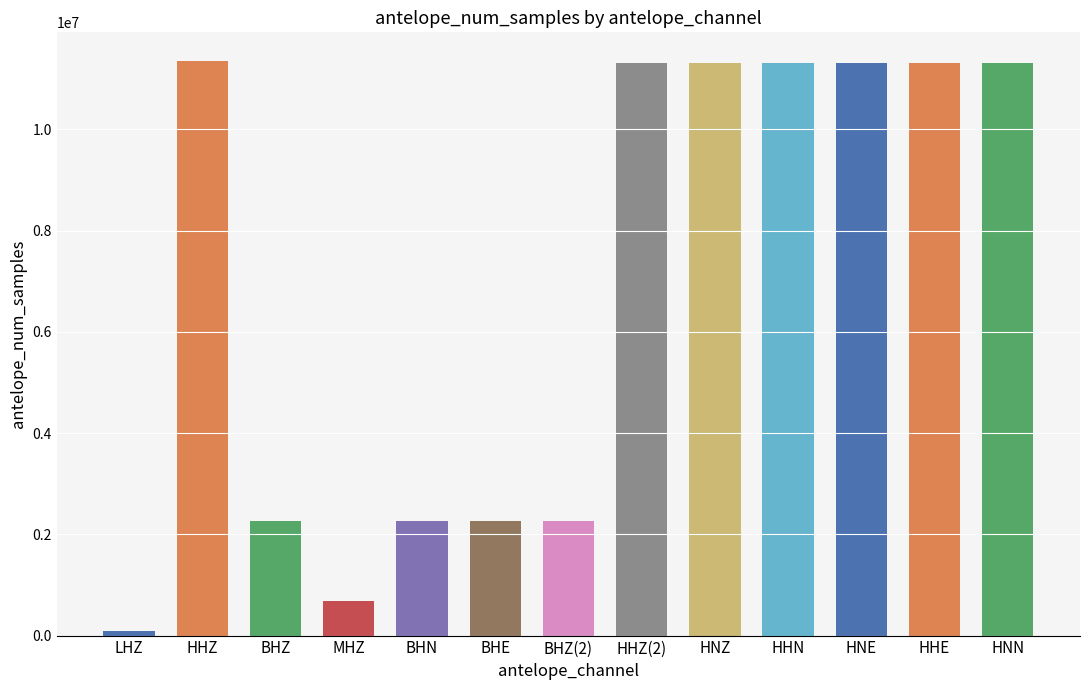

Which has a higher value, HNE or BHZ(2)?

HNE